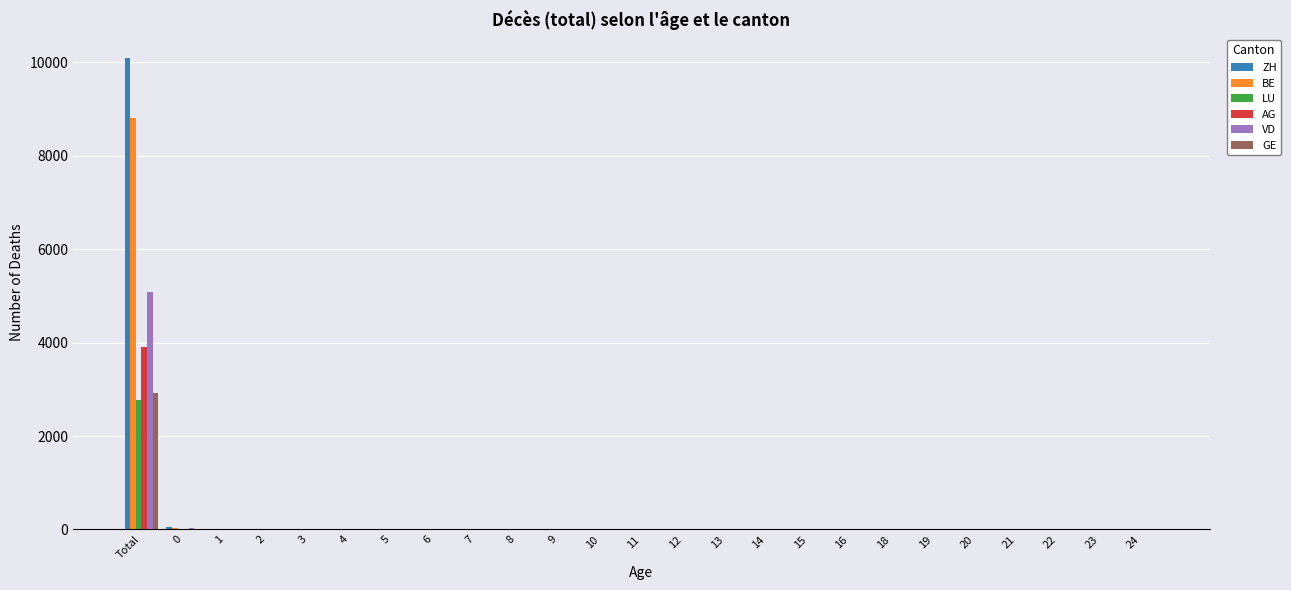

What is the sum of all AG values?

3961